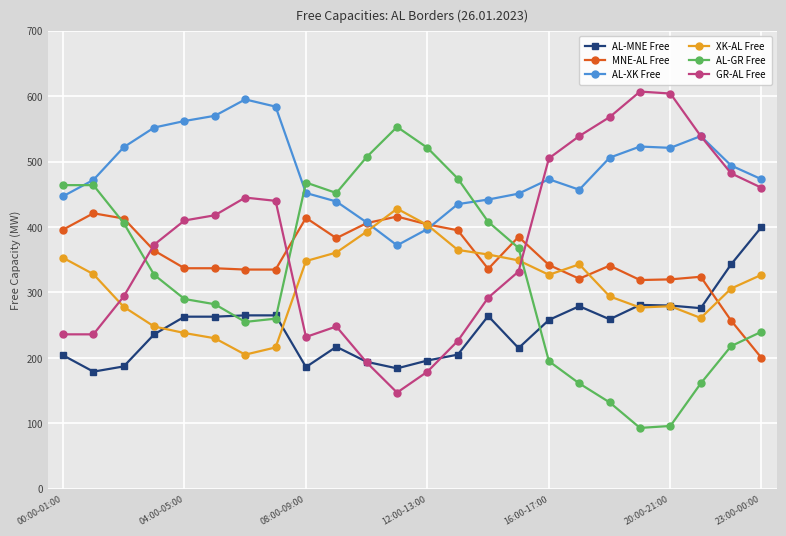

What is the maximum value shown in the chart?

607